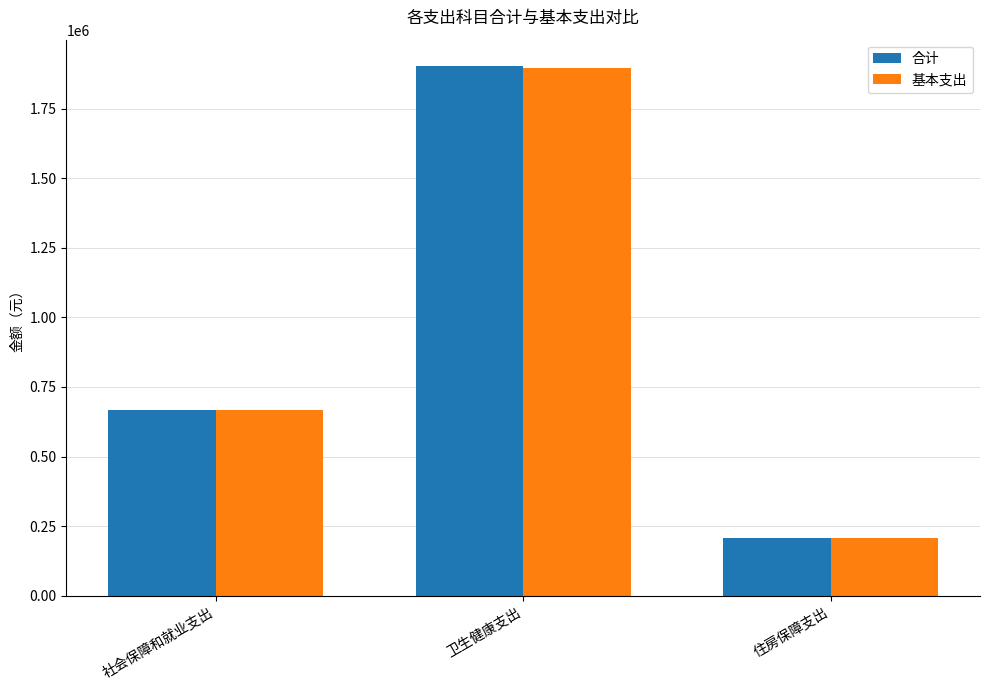

At which category is the sum across all series the highest?

卫生健康支出